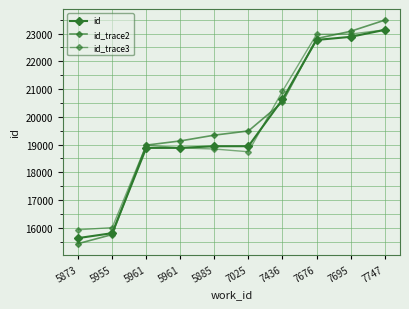

Count the number of categories in the chart.

10